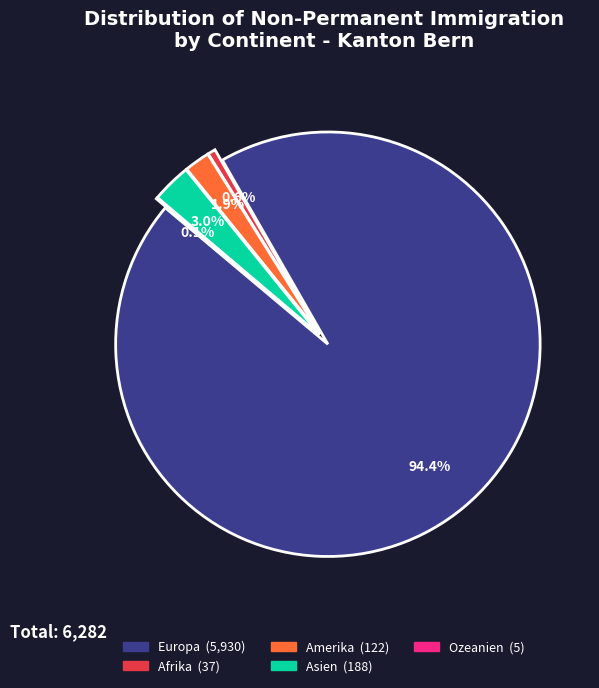

Does any single category account for the majority?

Yes